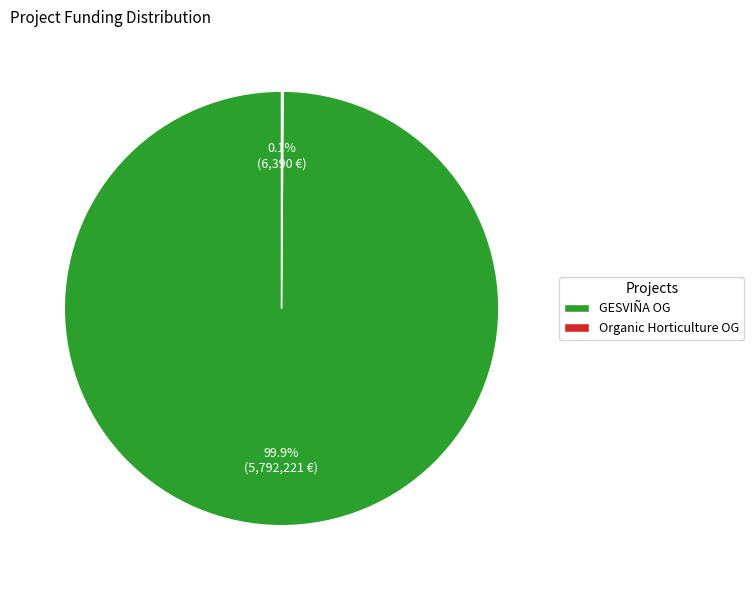

Which category has the biggest portion of the pie?

GESVIÑA OG